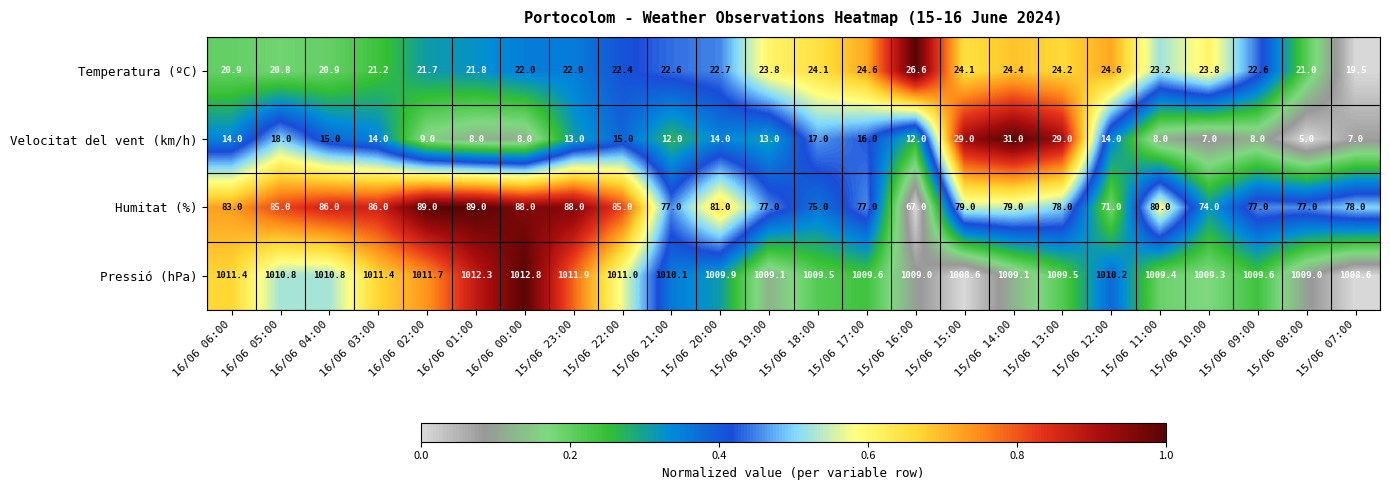

Is it true that Pressió (hPa) equals 1491.4 at 16/06 05:00?

False